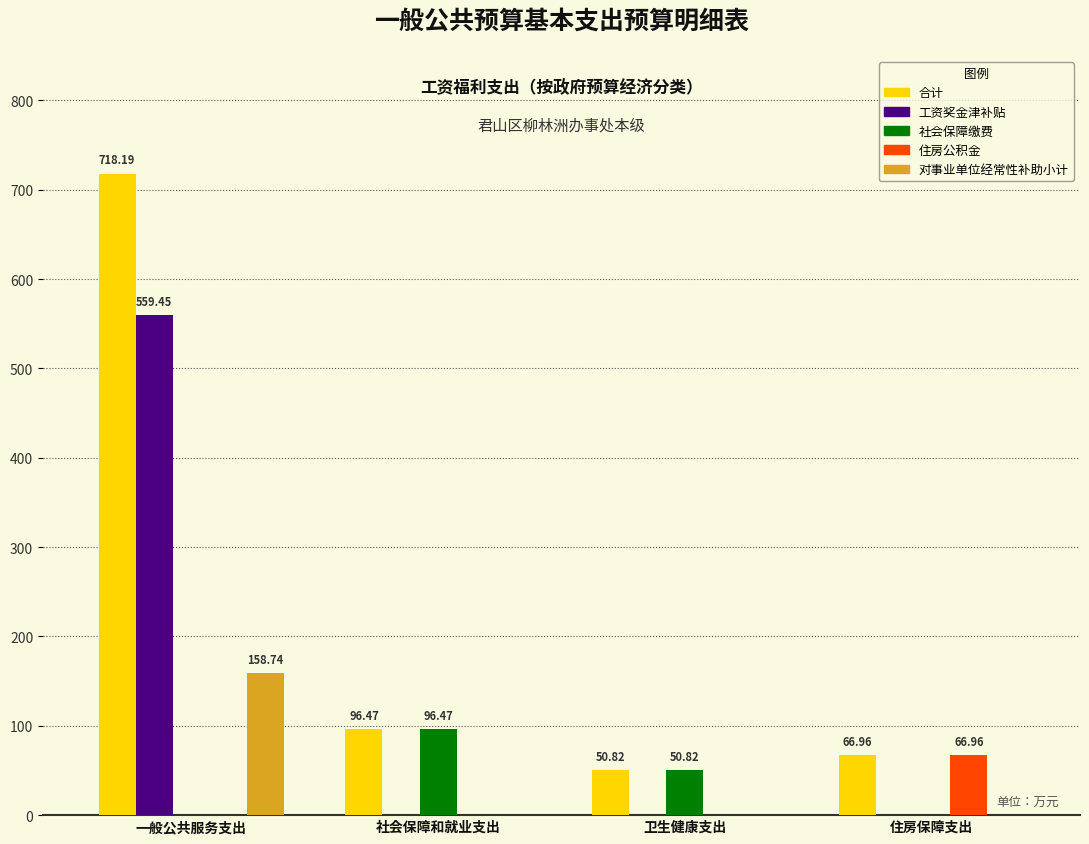

Which category has the highest value across all series?

一般公共服务支出